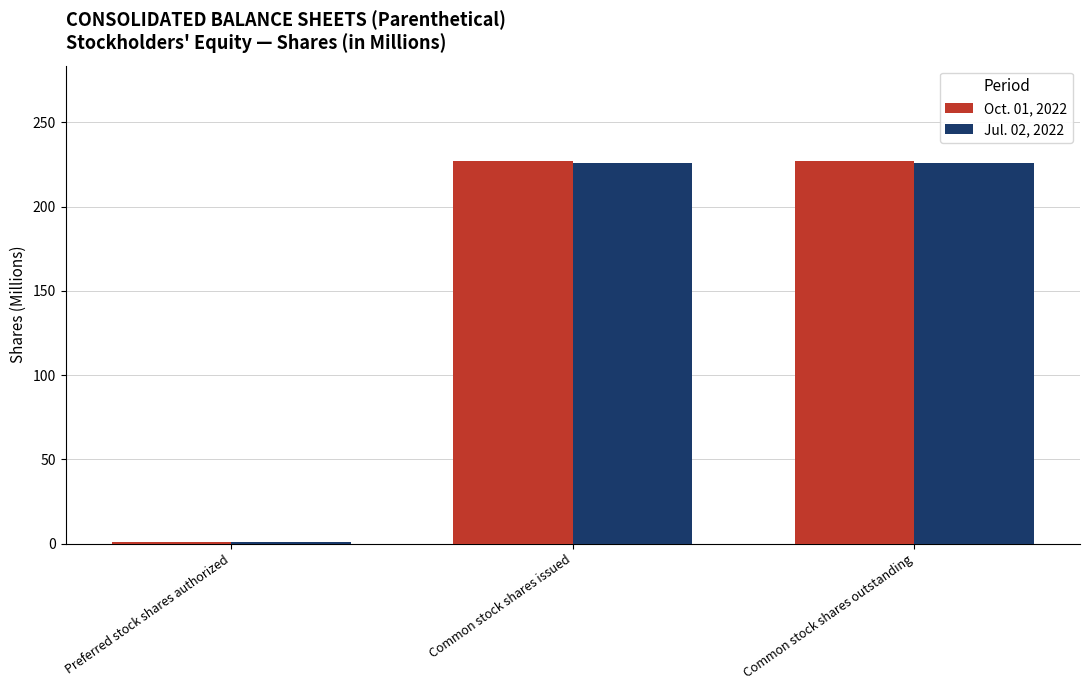

The value of Jul. 02, 2022 at Common stock shares outstanding is 226. True or false?

True